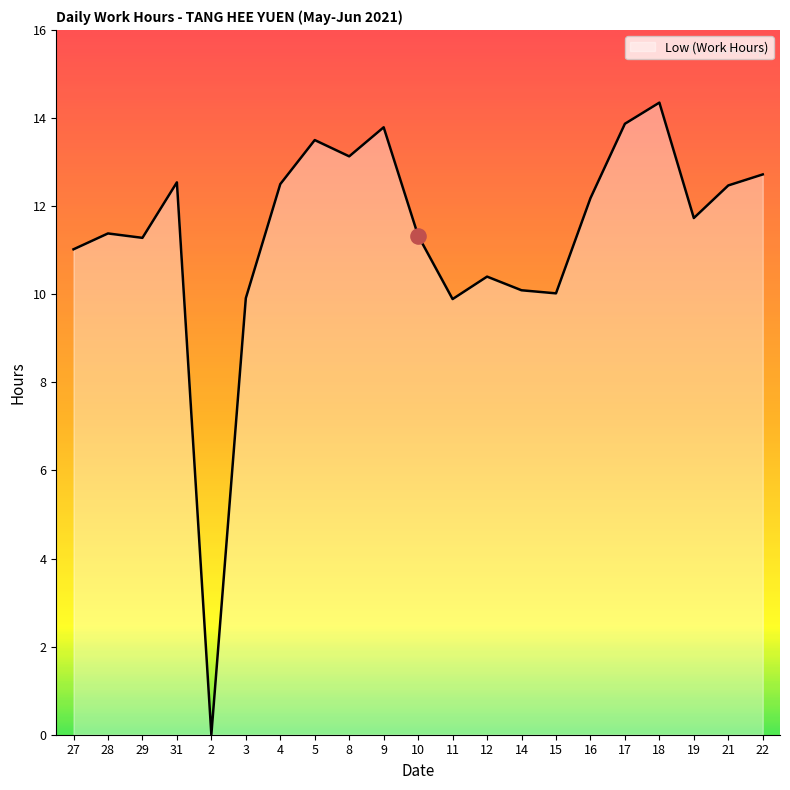

Which has a higher value, 9 or 2?

9